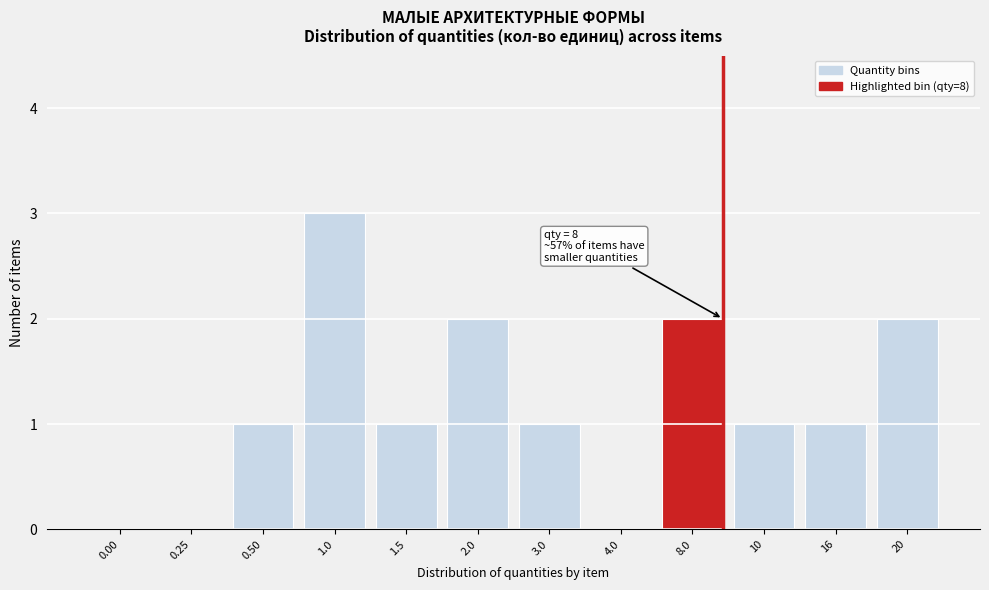

Reading left to right, transcribe all the data shown in this chart.

0.00=0	0.25=0	0.50=1	1.0=3	1.5=1	2.0=2	3.0=1	4.0=0	8.0=2	10=1	16=1	20=2